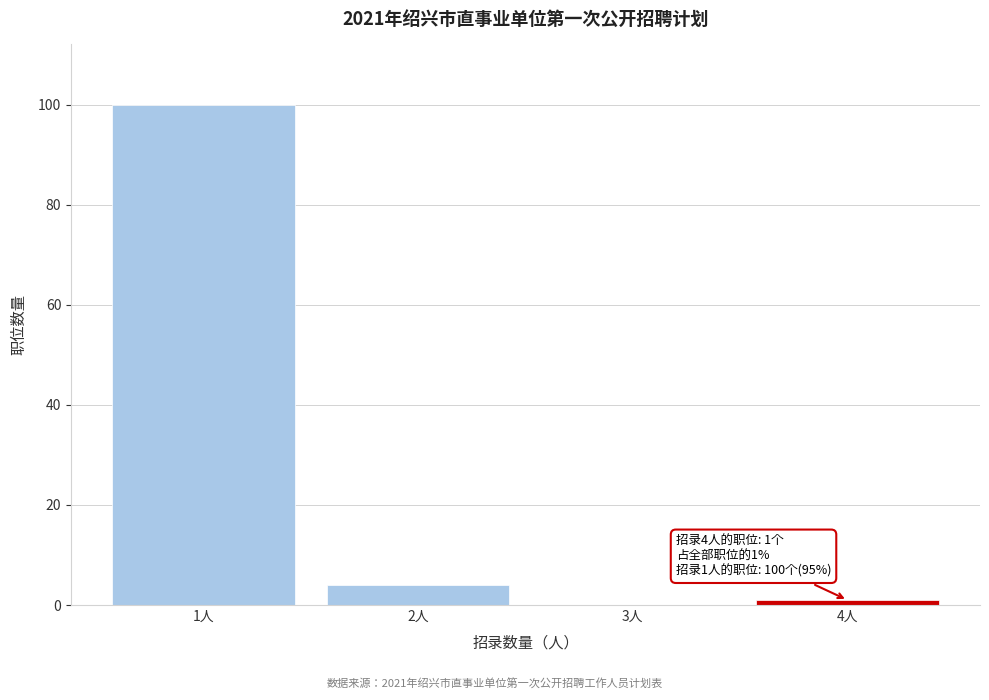

Reading right to left, extract all data points from this chart.

4人=1	3人=0	2人=4	1人=100